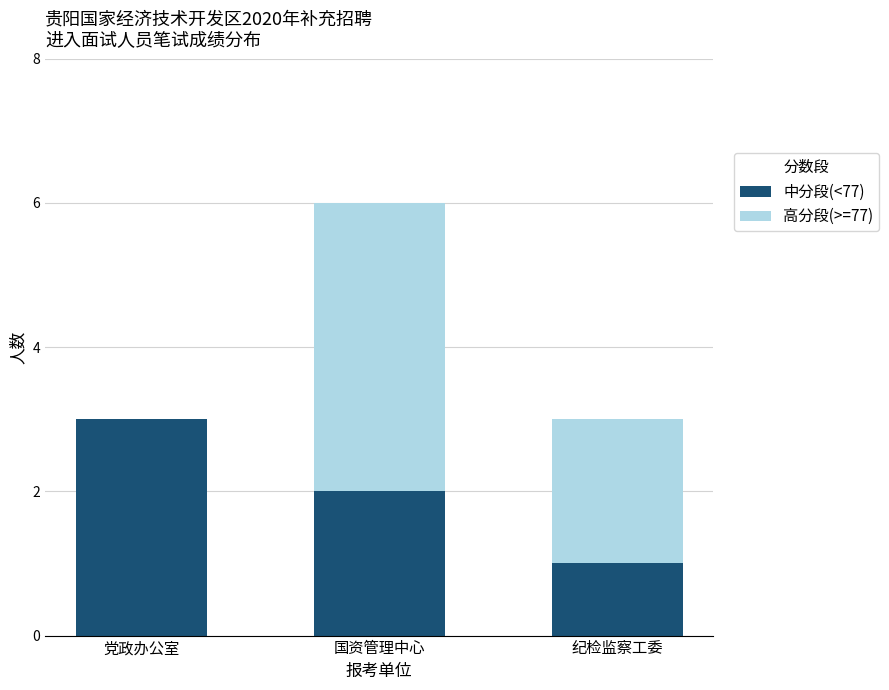

What is the approximate value of 中分段(<77) at 党政办公室?

3